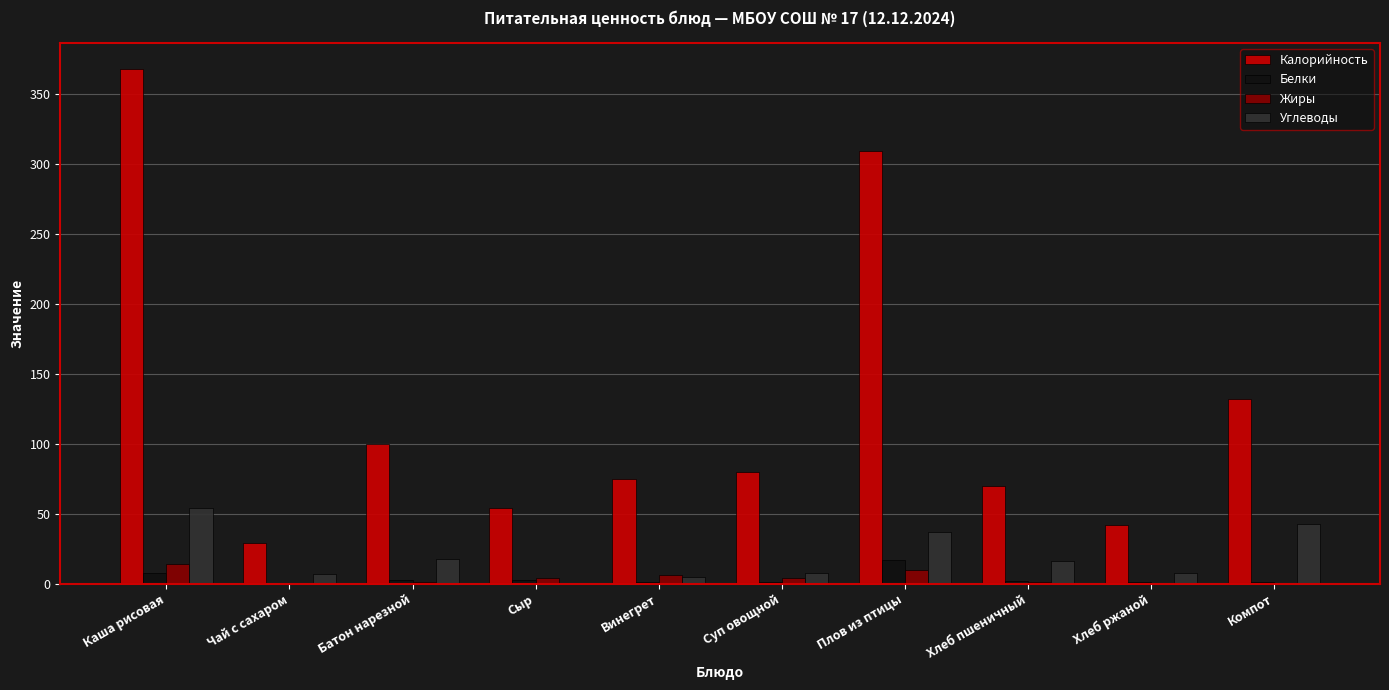

At which label does Калорийность reach its peak?

Каша рисовая